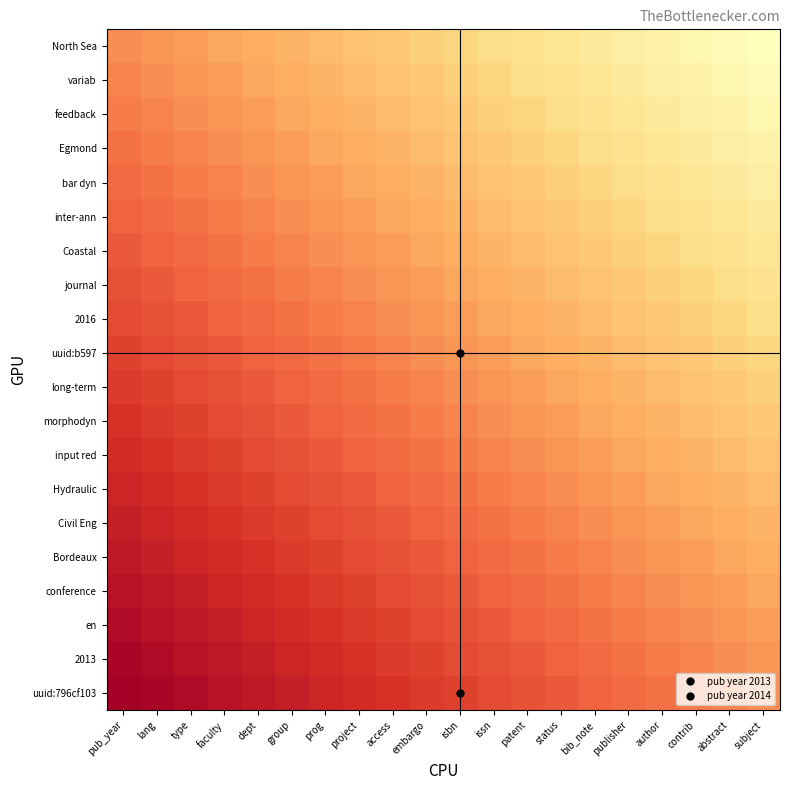

At which category is the sum across all series the highest?

subject